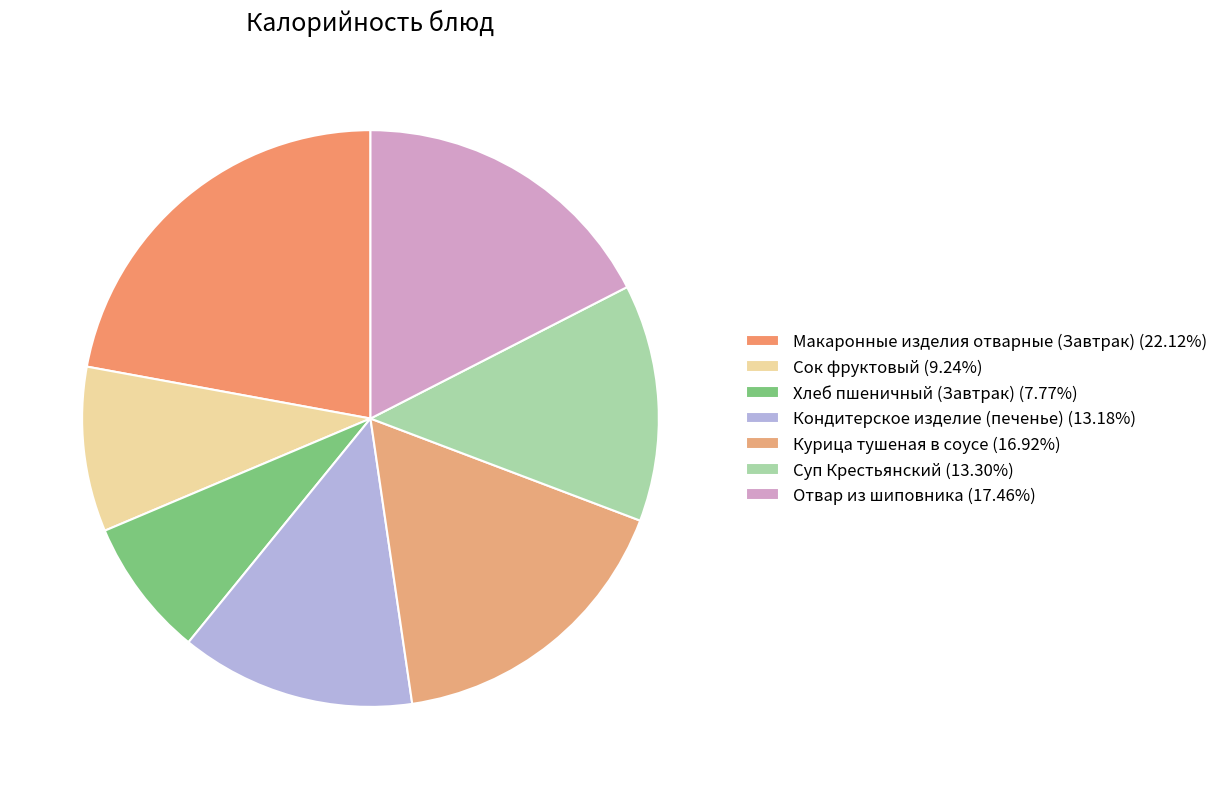

To the nearest percent, what is the difference between the Макаронные изделия отварные (Завтрак) and Кондитерское изделие (печенье) slice percentages?

9%